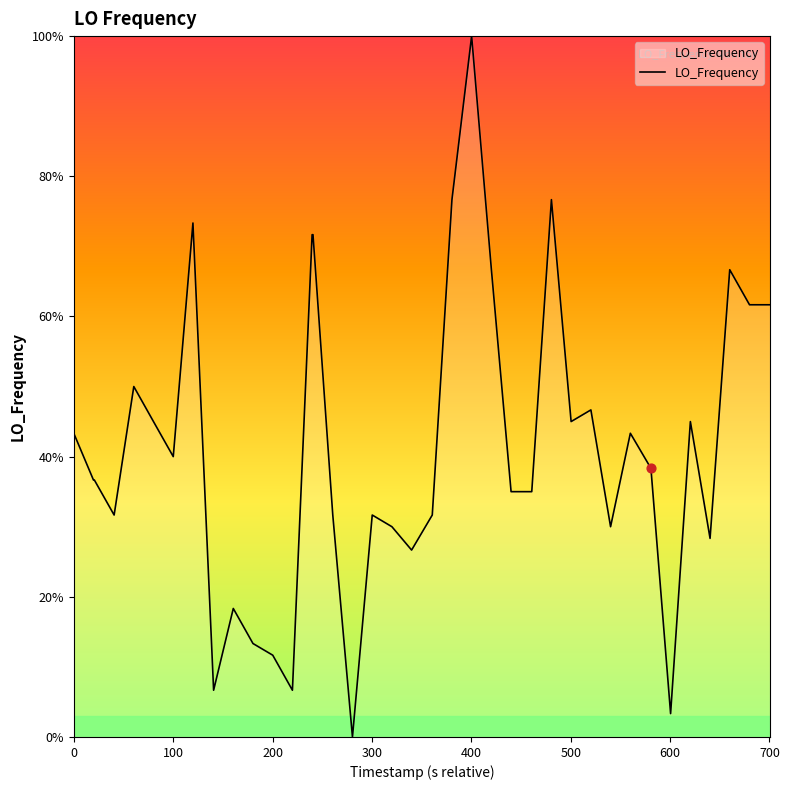

What is the greatest value displayed?

100.0